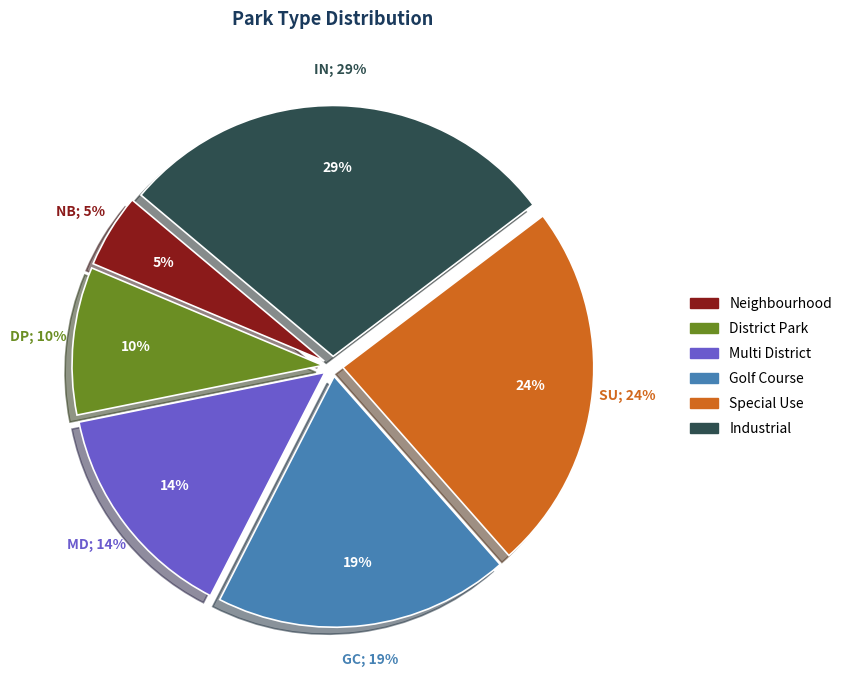

What is the smallest slice in the pie chart?

Neighbourhood